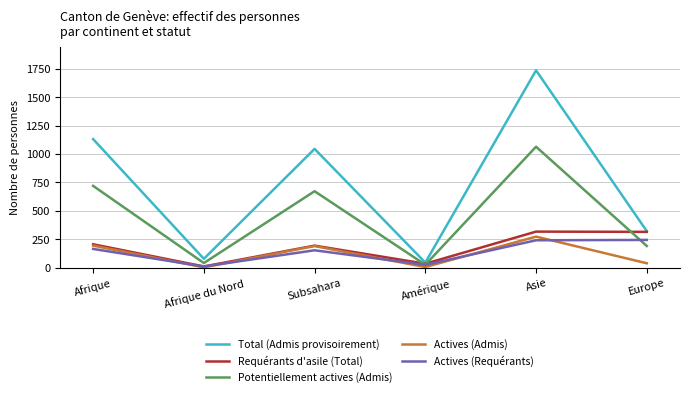

At which category does Actives (Admis) reach its first local valley?

Afrique du Nord